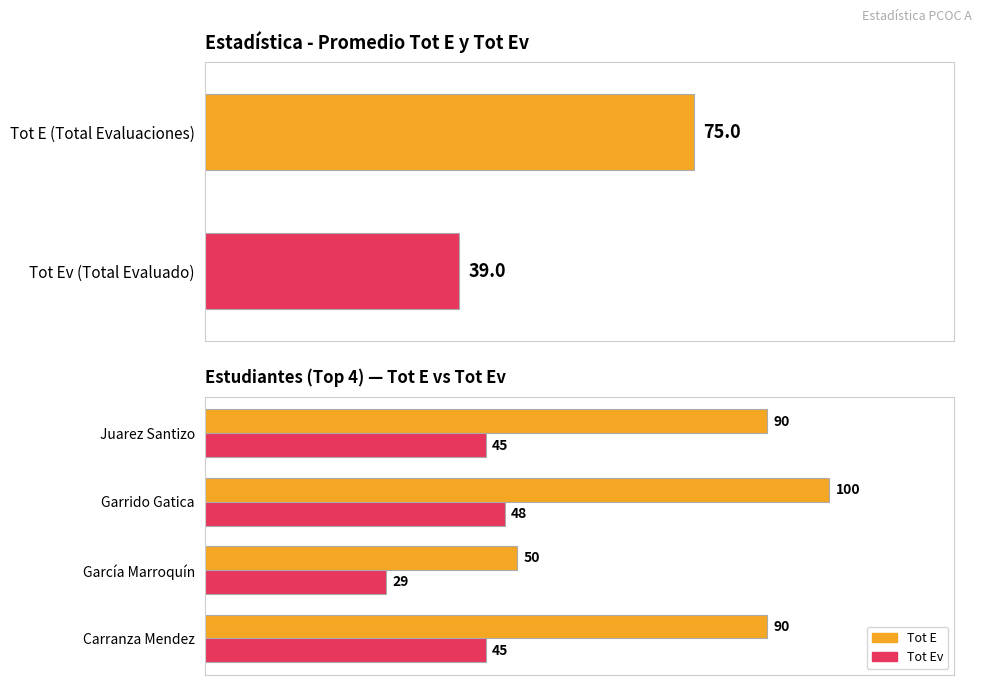

Count the Tot E values in the range 90 to 100.

3